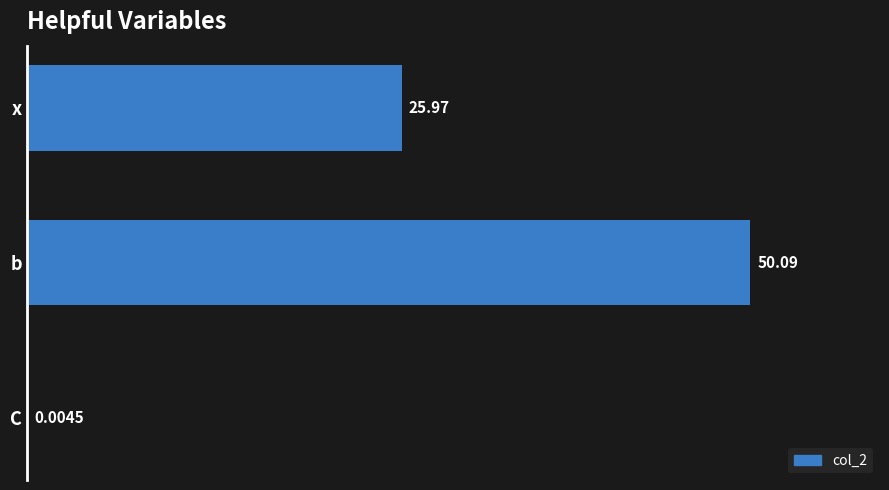

At which label is the value closest to 25?

x